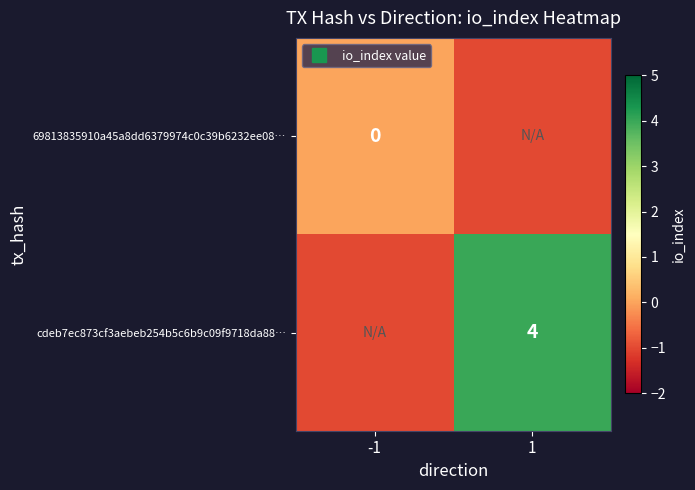

At which label is 69813835910a45a8dd6379974c0c39b6232ee08… closest to 0?

-1